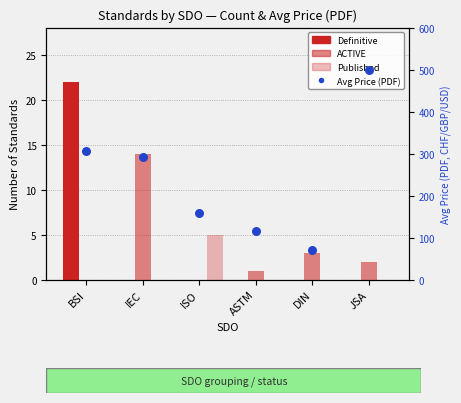

Which series reaches the minimum Y coordinate?

Definitive